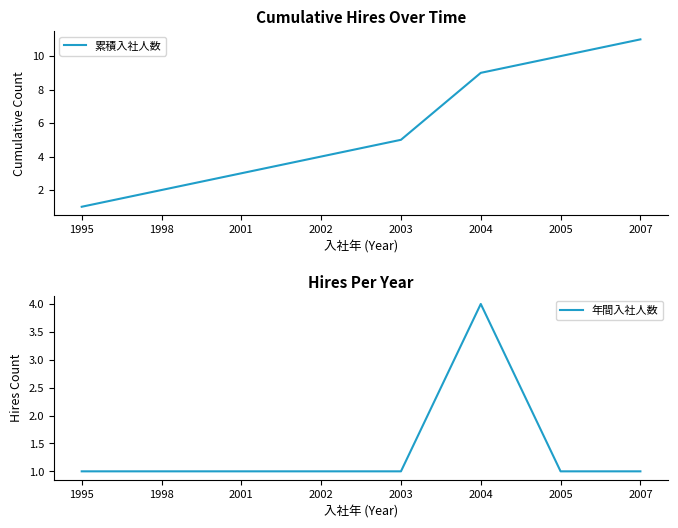

What is the sum of the 年間入社人数 values at 2001 and 2004?

5